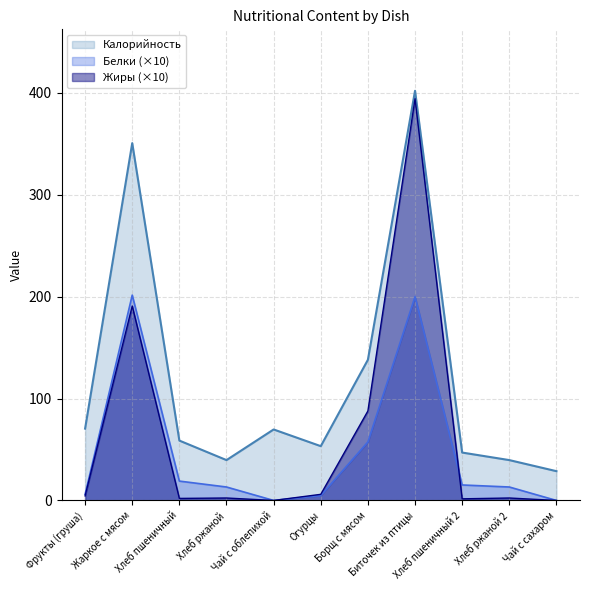

What is the greatest value displayed?

402.0